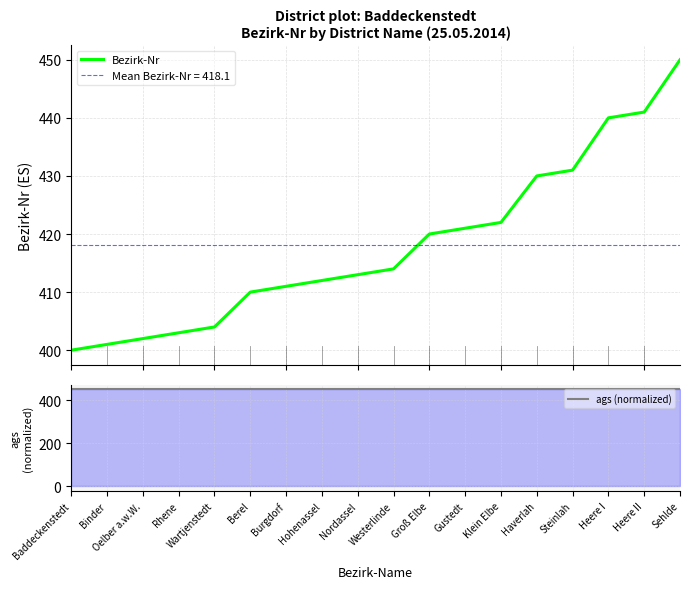

Reading left to right, what are all the values shown in this chart?

Bezirk-Nr: Baddeckenstedt=400	Binder=401	Oelber a.w.W.=402	Rhene=403	Wartjenstedt=404	Berel=410	Burgdorf=411	Hohenassel=412	Nordassel=413	Westerlinde=414	Groß Elbe=420	Gustedt=421	Klein Elbe=422	Haverlah=430	Steinlah=431	Heere I=440	Heere II=441	Sehlde=450
ags (normalized): Baddeckenstedt=450	Binder=450	Oelber a.w.W.=450	Rhene=450	Wartjenstedt=450	Berel=450	Burgdorf=450	Hohenassel=450	Nordassel=450	Westerlinde=450	Groß Elbe=450	Gustedt=450	Klein Elbe=450	Haverlah=450	Steinlah=450	Heere I=450	Heere II=450	Sehlde=450